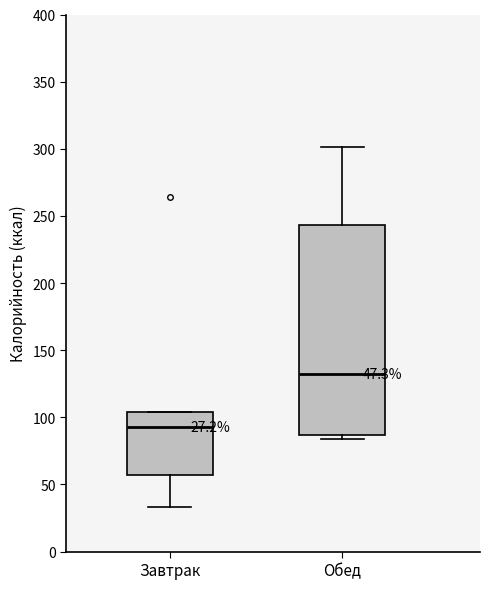

Which box has the highest median line?

Обед